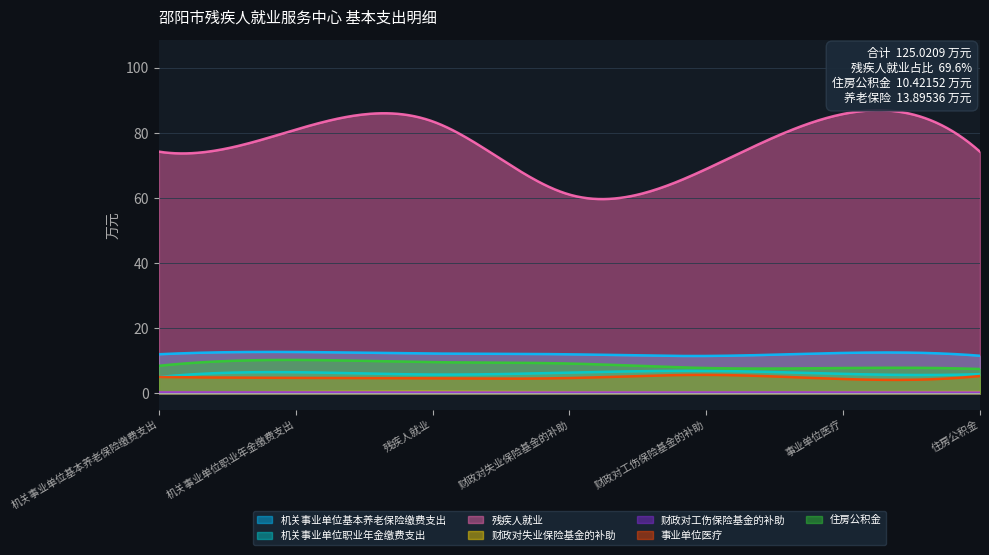

Is it true that the value at 住房公积金 is 18.1?

False